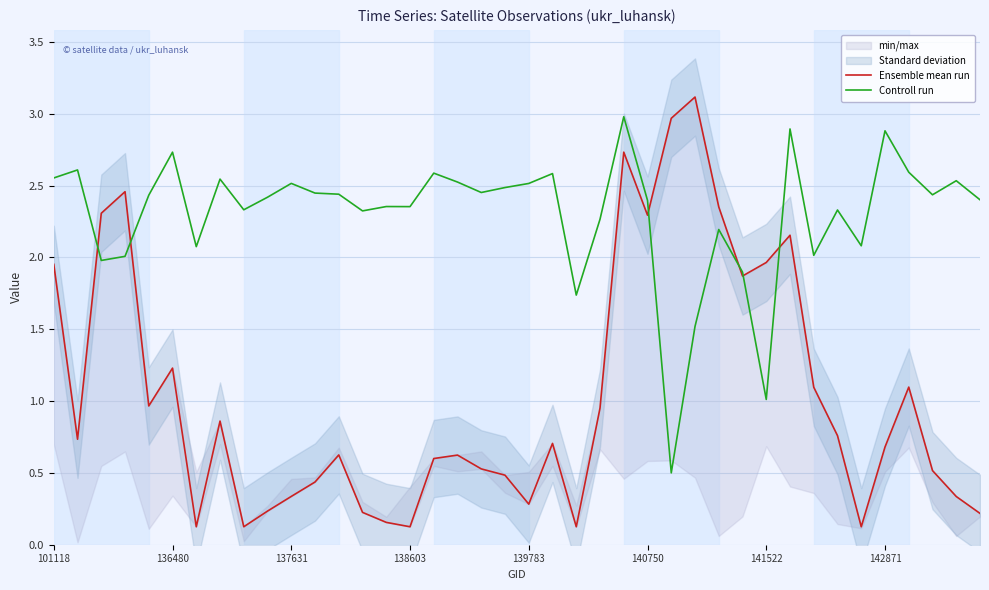

How many times do Ensemble mean run and Controll run cross each other?

6